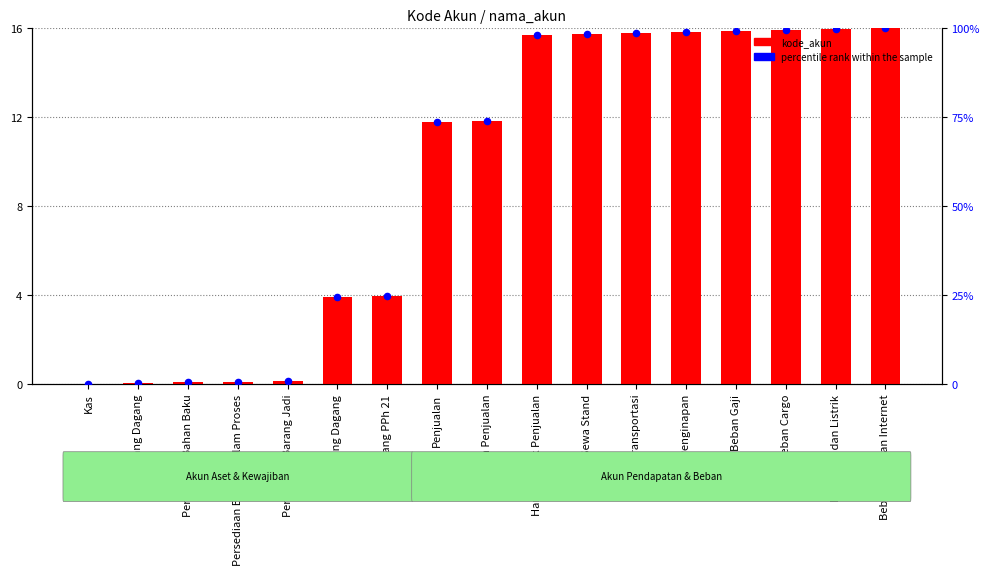

At which category is the sum across all series the highest?

Beban Telp dan Internet